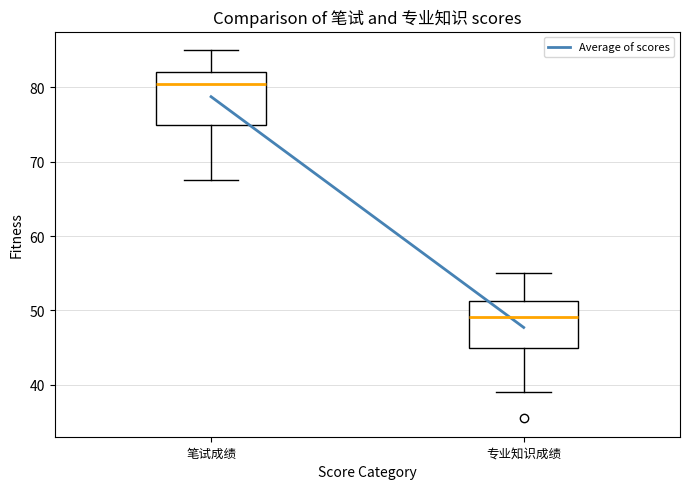

Reading left to right, read every box against the y-axis: the position of its median line, the range the box covers, and the ends of its whiskers. The values are not printed on the chart, so give them approximately, as read against the axis.

笔试成绩: median 80, box 75 to 82, whiskers 68 to 85
专业知识成绩: median 49, box 45 to 51, whiskers 39 to 55